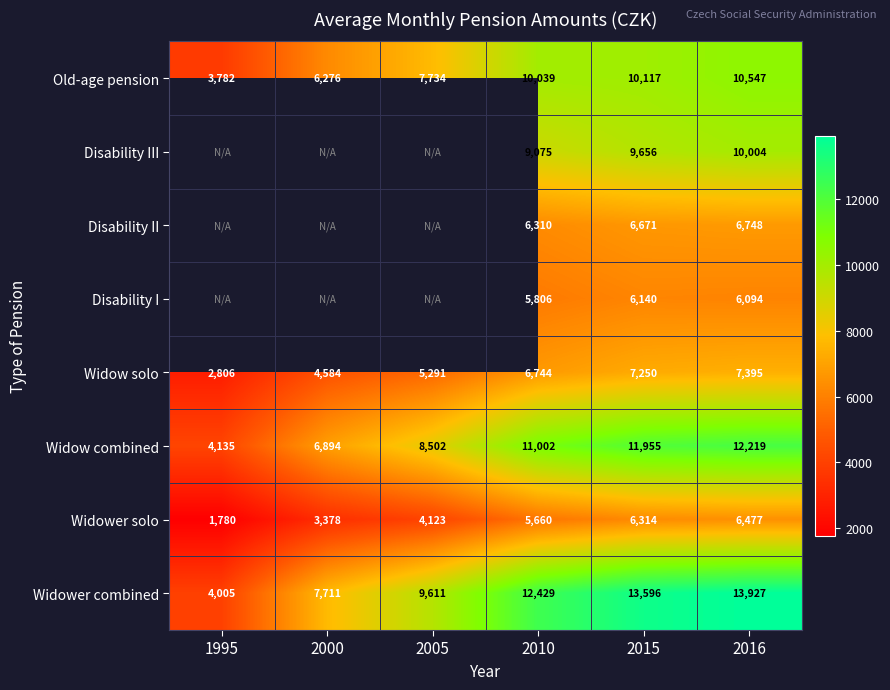

Is the value of Widower combined at 2015 greater than the value of Widow solo at 1995?

Yes